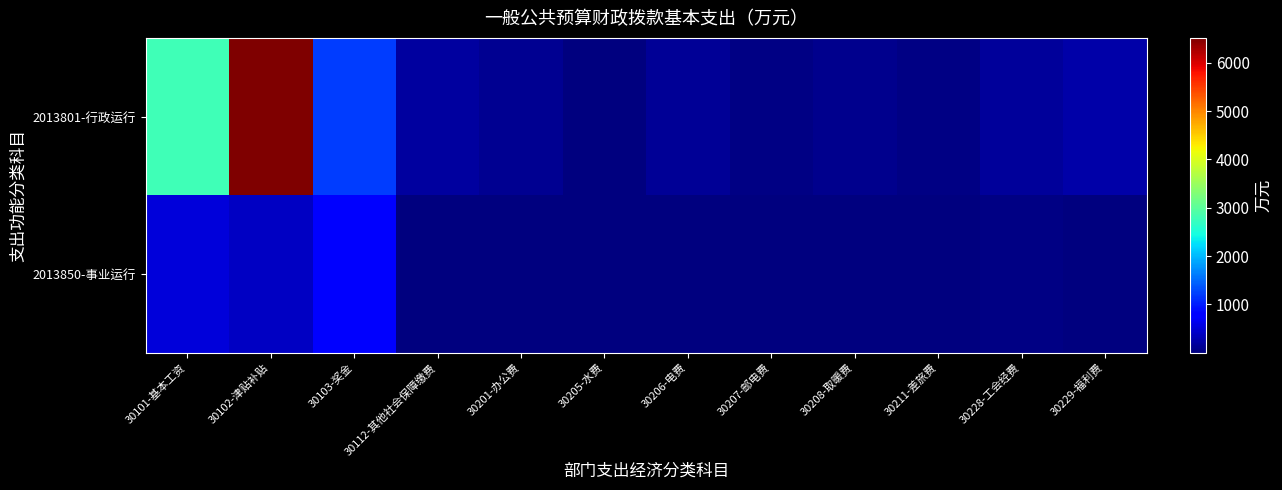

Which series has the largest range (max minus min)?

2013801-行政运行